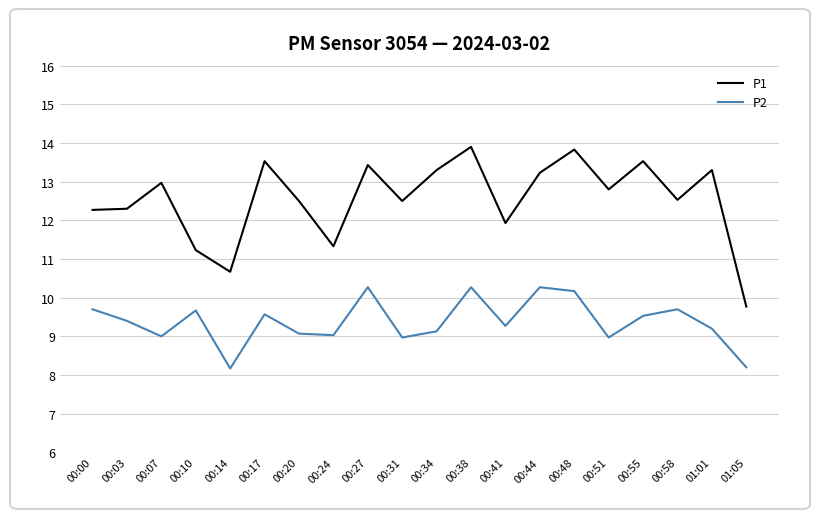

At which label does P1 first exceed 12?

00:00